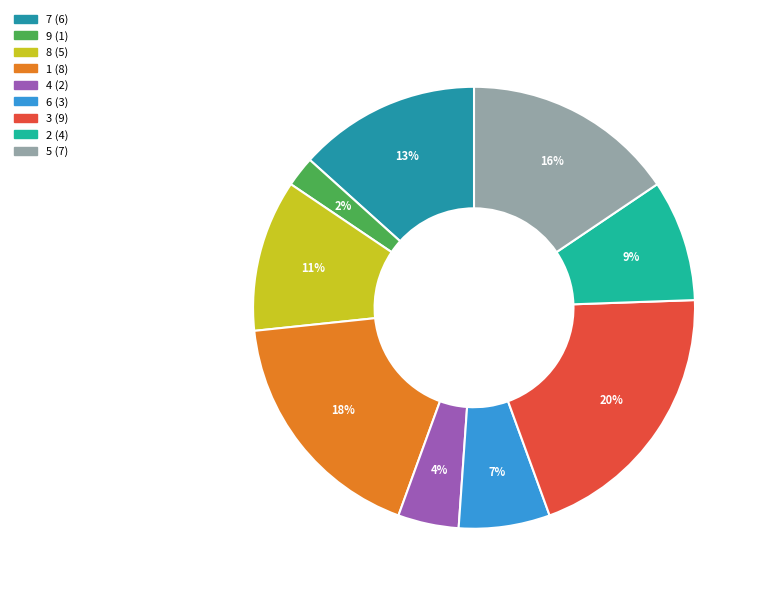

To the nearest percent, what percentage of the pie is 2?

9%